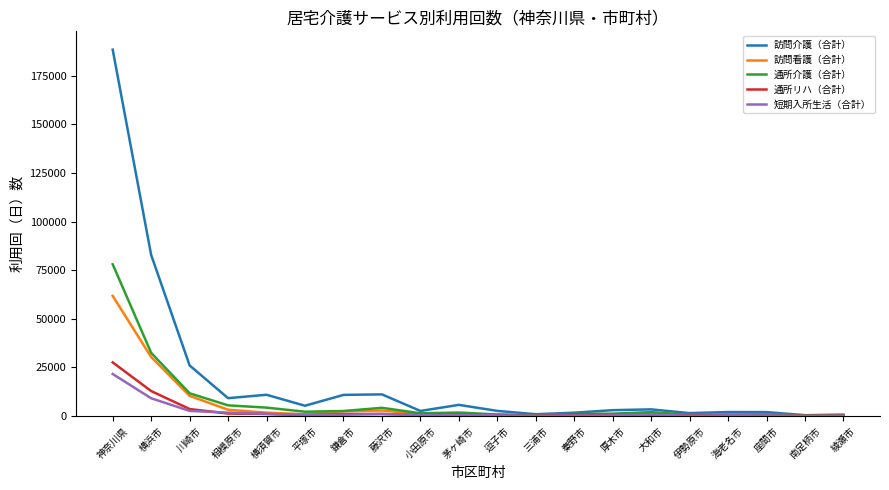

Rank the series by their maximum value, from lowest to highest.

短期入所生活（合計）, 通所リハ（合計）, 訪問看護（合計）, 通所介護（合計）, 訪問介護（合計）